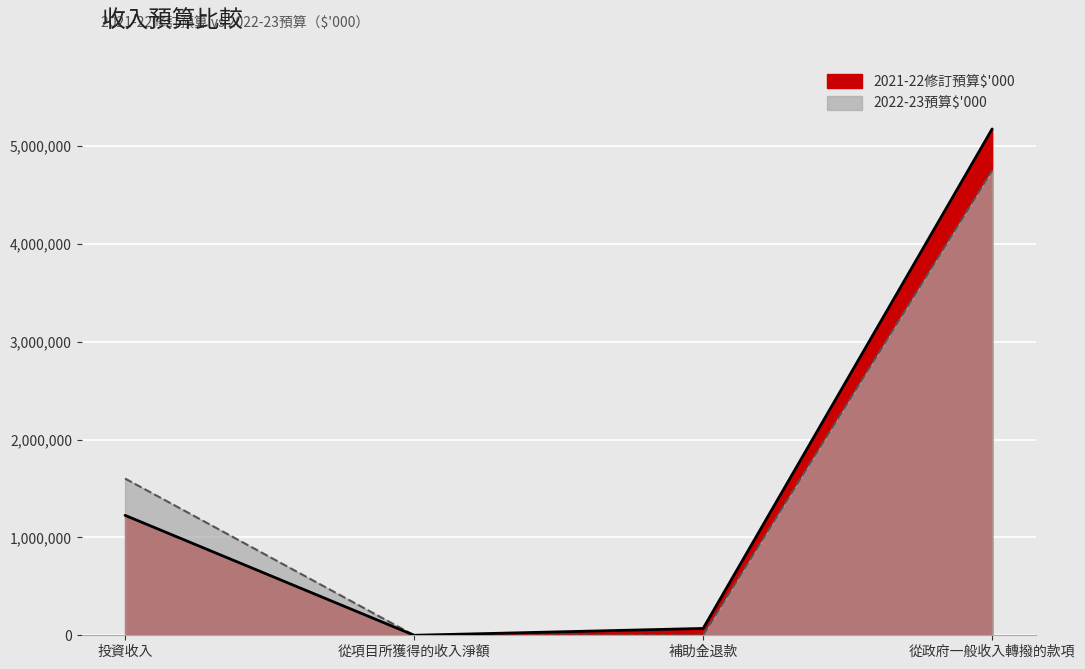

List the series in order of their peak value, lowest first.

2022-23預算$'000, 2021-22修訂預算$'000